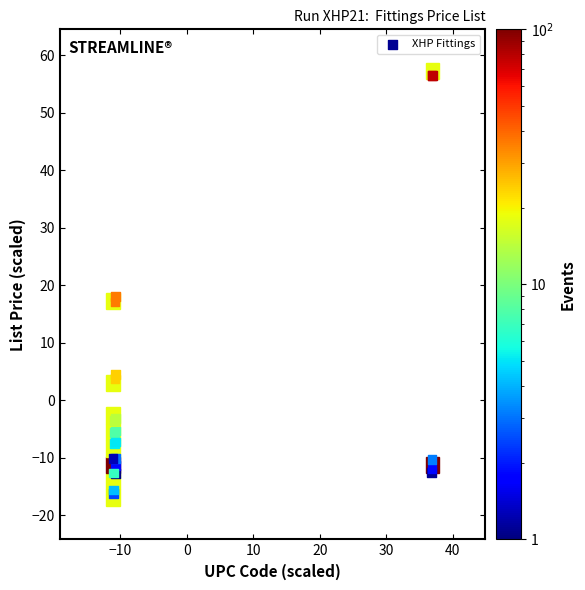

What Y value in the scatter plot is closest to 20?

18.0